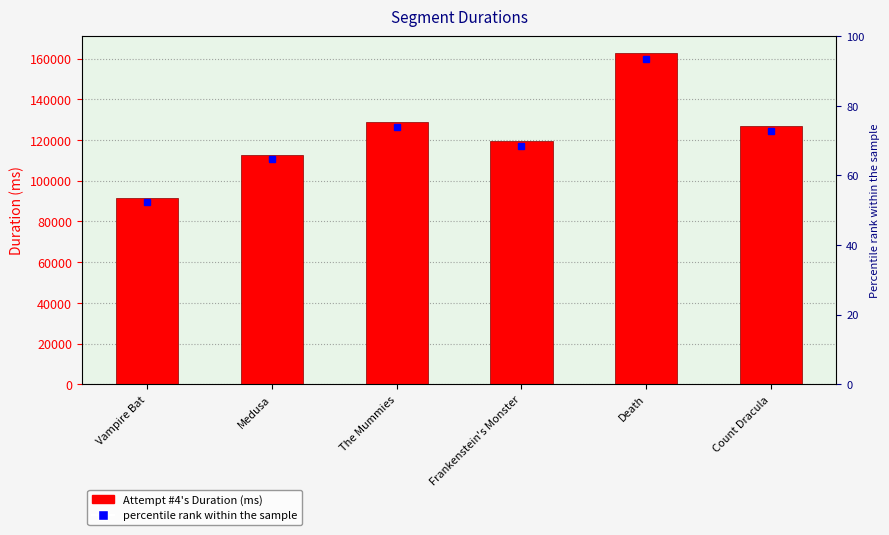

Rank the categories by value from lowest to highest.

Vampire Bat, Medusa, Frankenstein's Monster, Count Dracula, The Mummies, Death